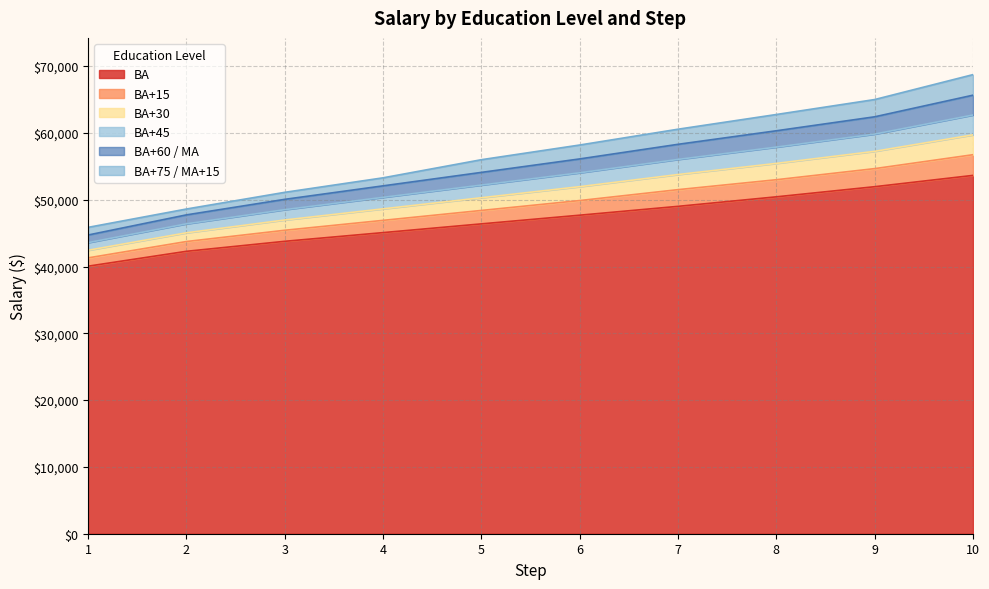

Which series has the largest total across all categories?

BA+75 / MA+15